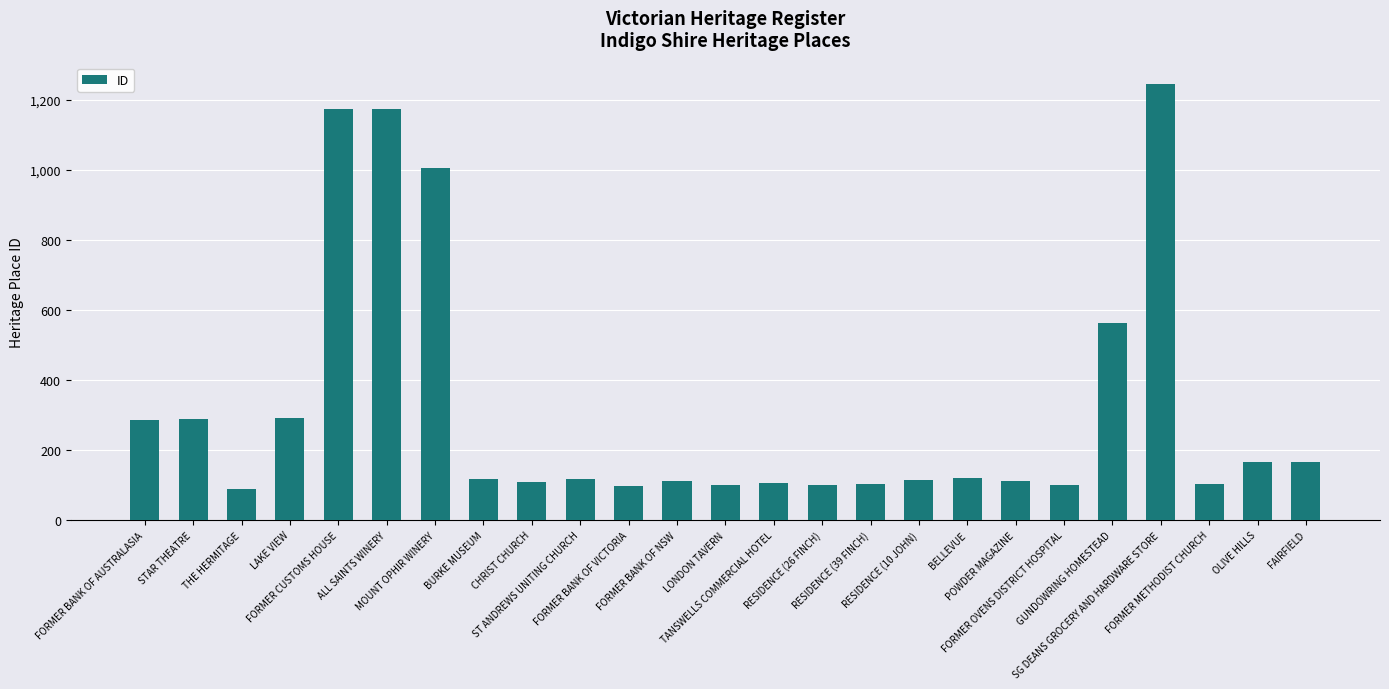

What is the difference between the maximum and second lowest values?

1146